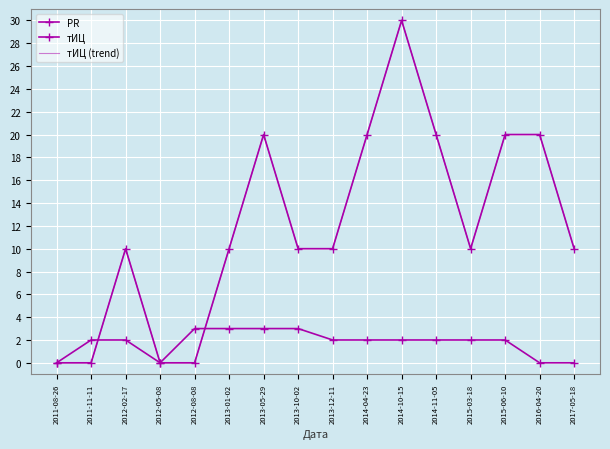

The тИЦ series shows 10 at 2013-12-11. True or false?

True